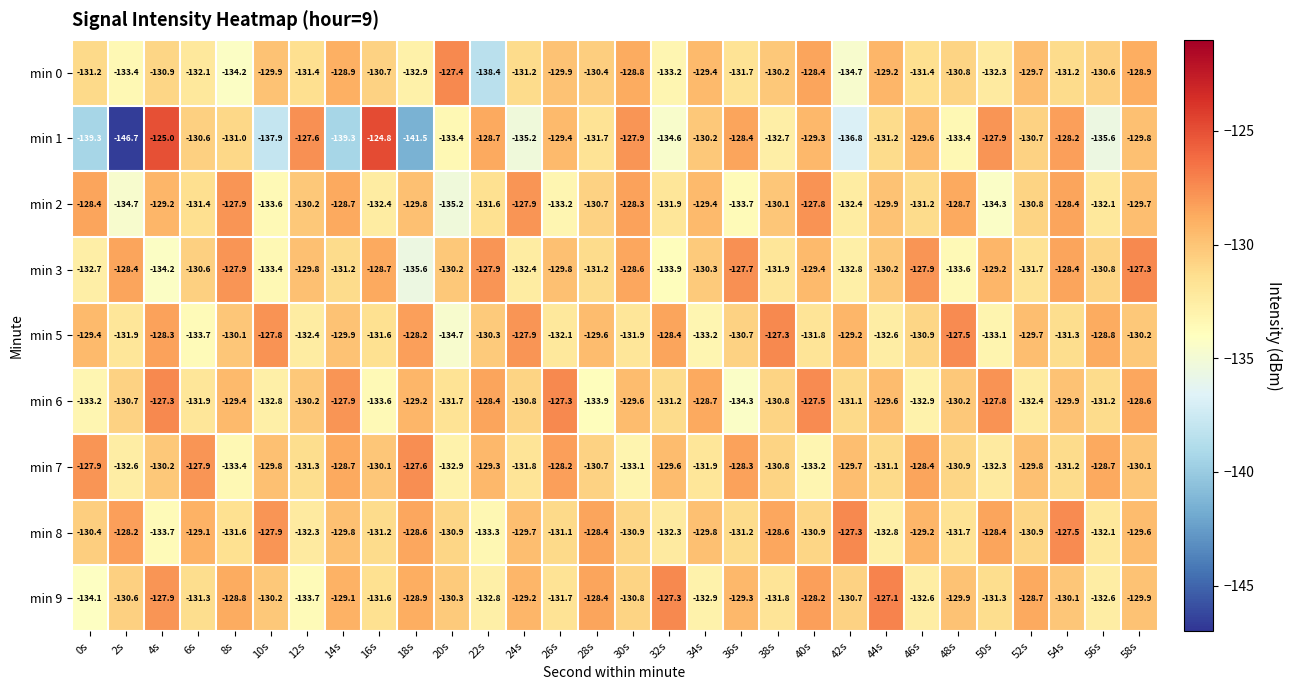

Which series changed the most between 12s and 48s?

min 1